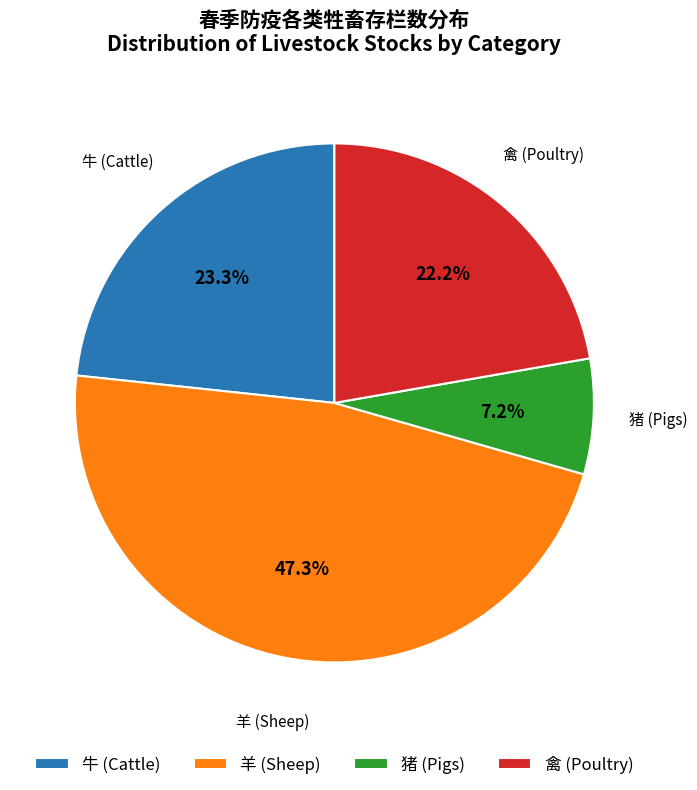

What percentage do 牛 (Cattle) and 猪 (Pigs) together represent?

30.5%